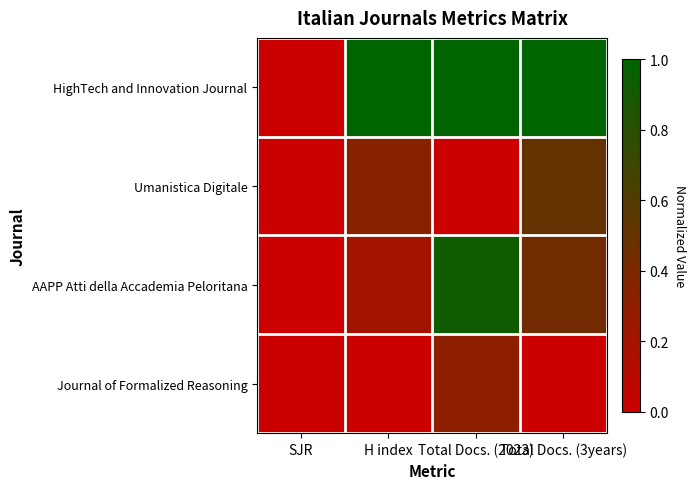

Reading left to right, transcribe all the data shown in this chart.

HighTech and Innovation Journal: SJR=0.0	H index=1.0	Total Docs. (2023)=1.0	Total Docs. (3years)=1.0
Umanistica Digitale: SJR=0.0	H index=0.3	Total Docs. (2023)=0.0	Total Docs. (3years)=0.5
AAPP Atti della Accademia Peloritana: SJR=0.0	H index=0.2	Total Docs. (2023)=0.9	Total Docs. (3years)=0.4
Journal of Formalized Reasoning: SJR=0.0	H index=0.0	Total Docs. (2023)=0.3	Total Docs. (3years)=0.0